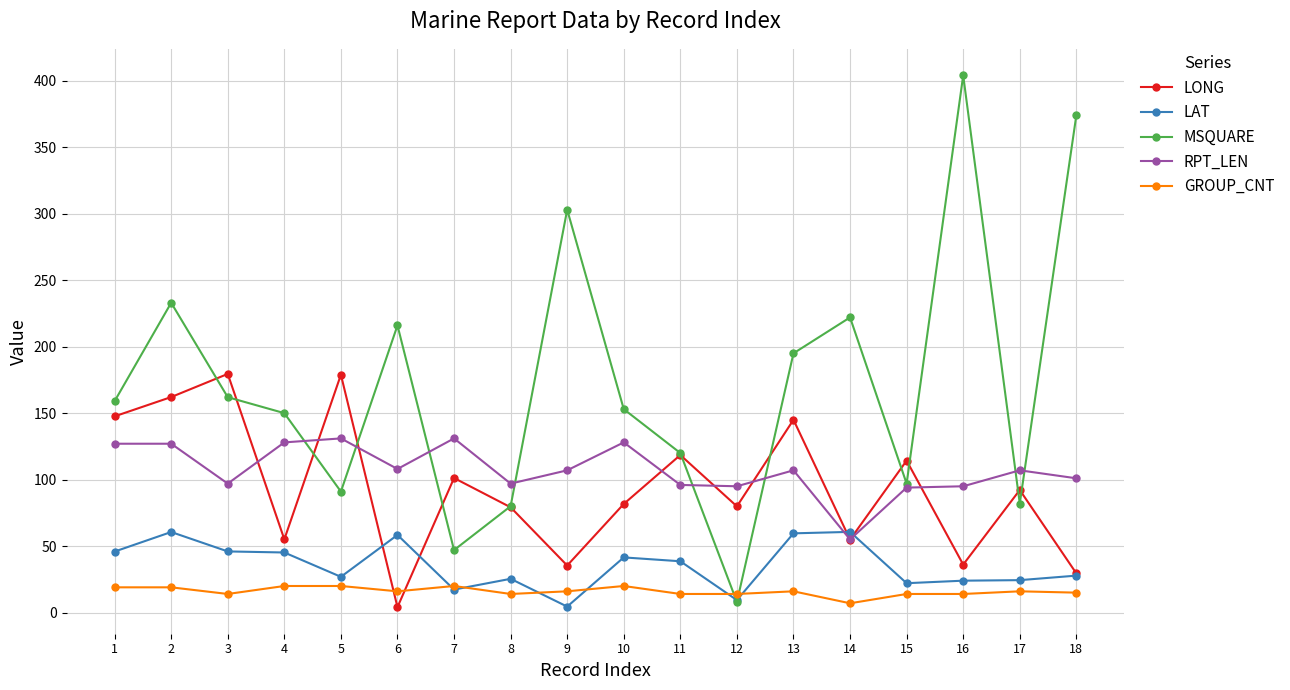

True or false: GROUP_CNT has a value of 14.0 at 16.

True